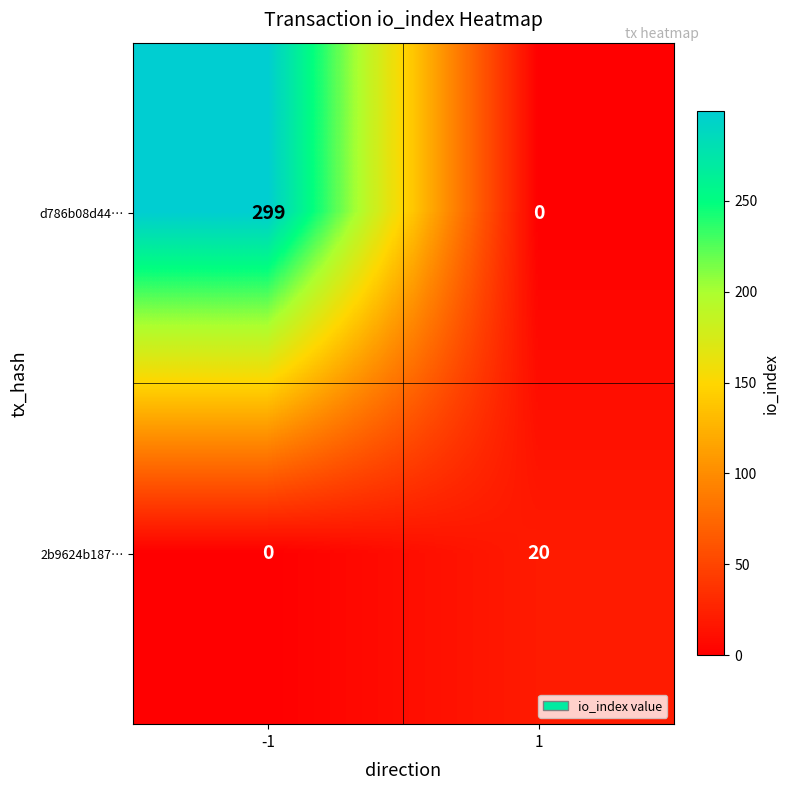

At how many categories does at least one series exceed 151?

1